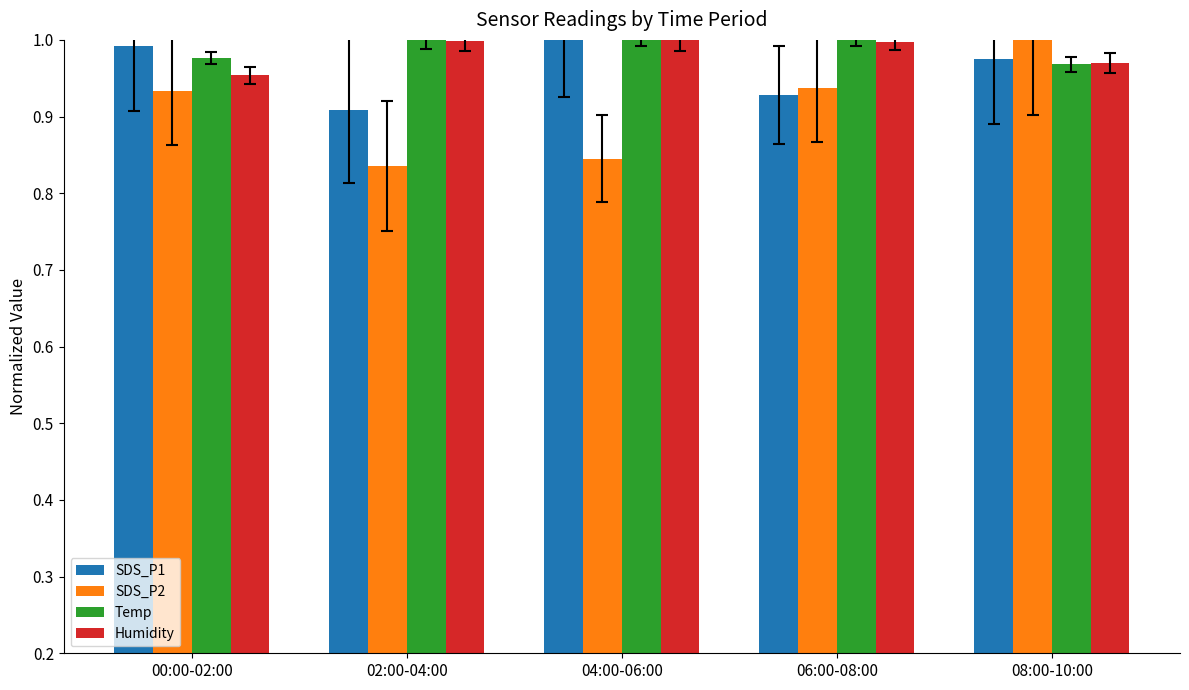

What is the total value across all series at 04:00-06:00?

3.8